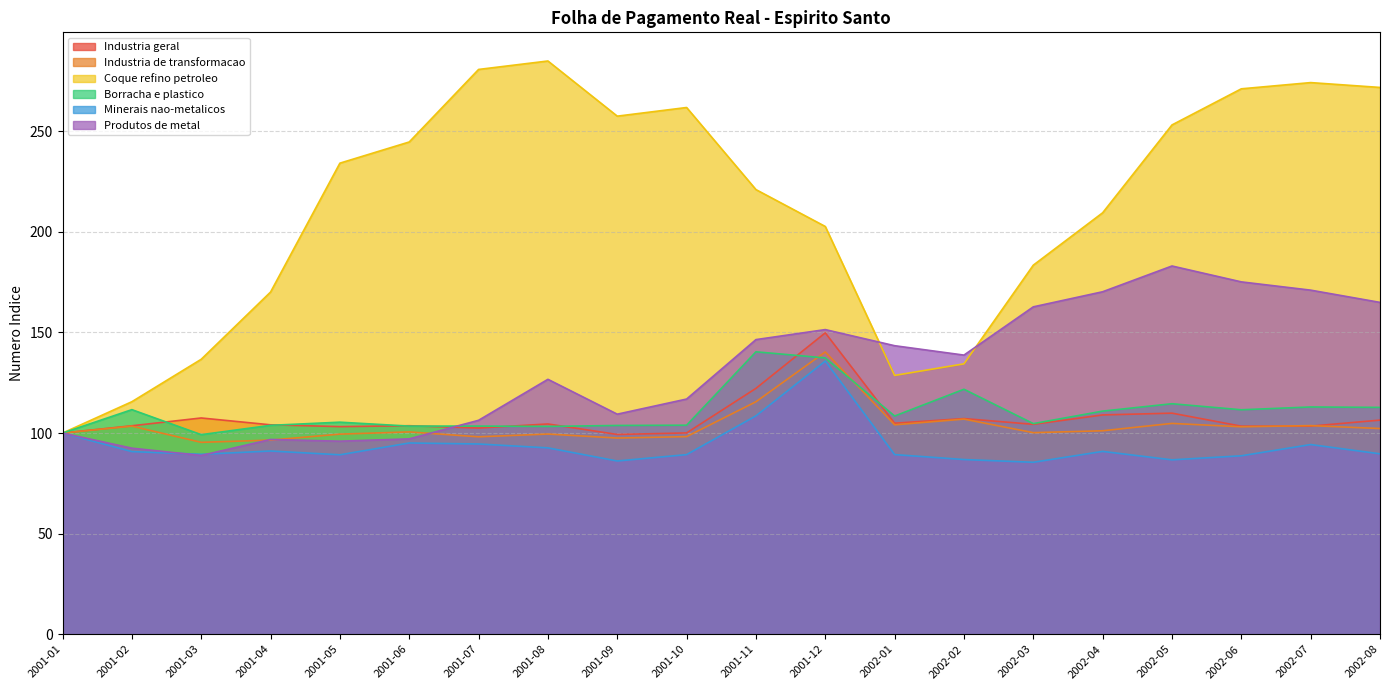

Which series has the widest spread of values?

Coque refino petroleo